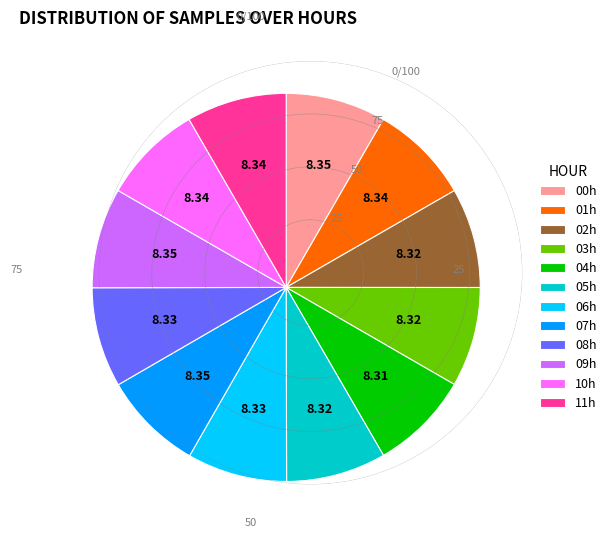

Combined, do 10h and 11h account for over 50%?

No